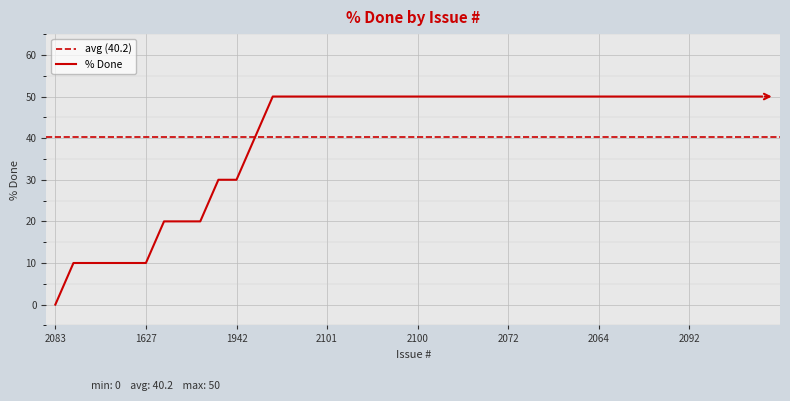

How many positive values are there?

39